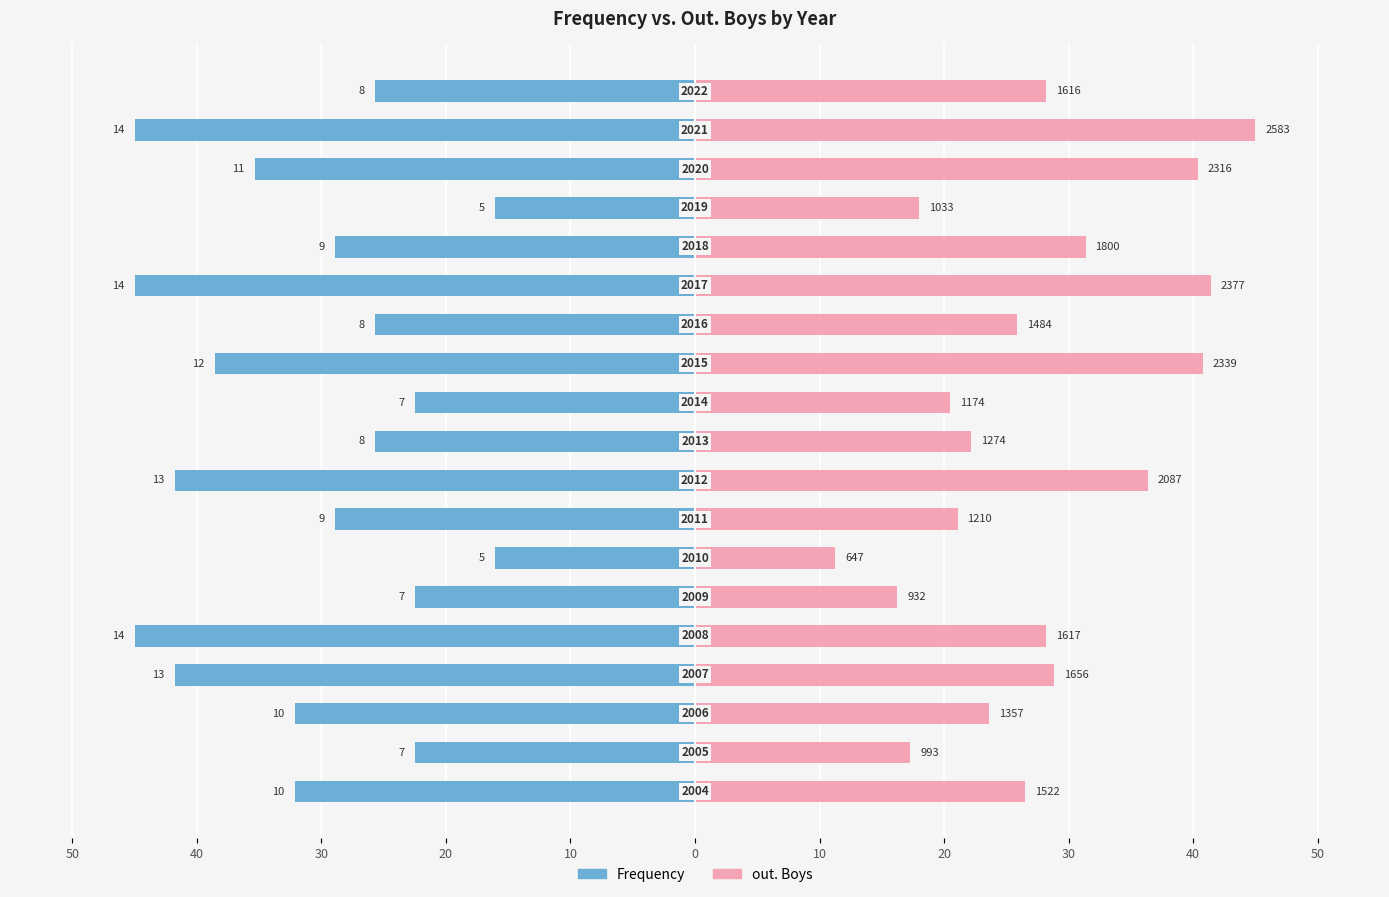

Count the number of data series in this chart.

2